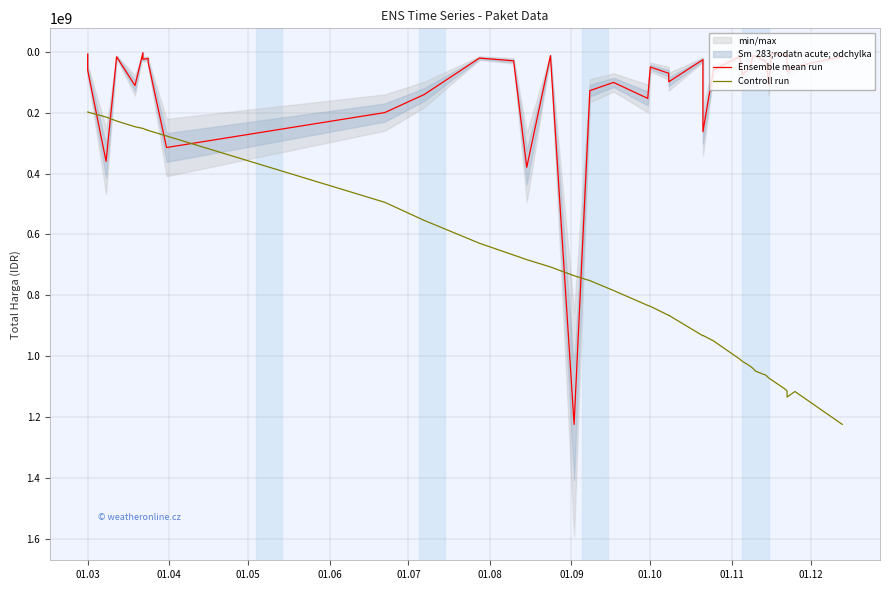

Rank the series by their maximum value, from highest to lowest.

Ensemble mean run, Controll run